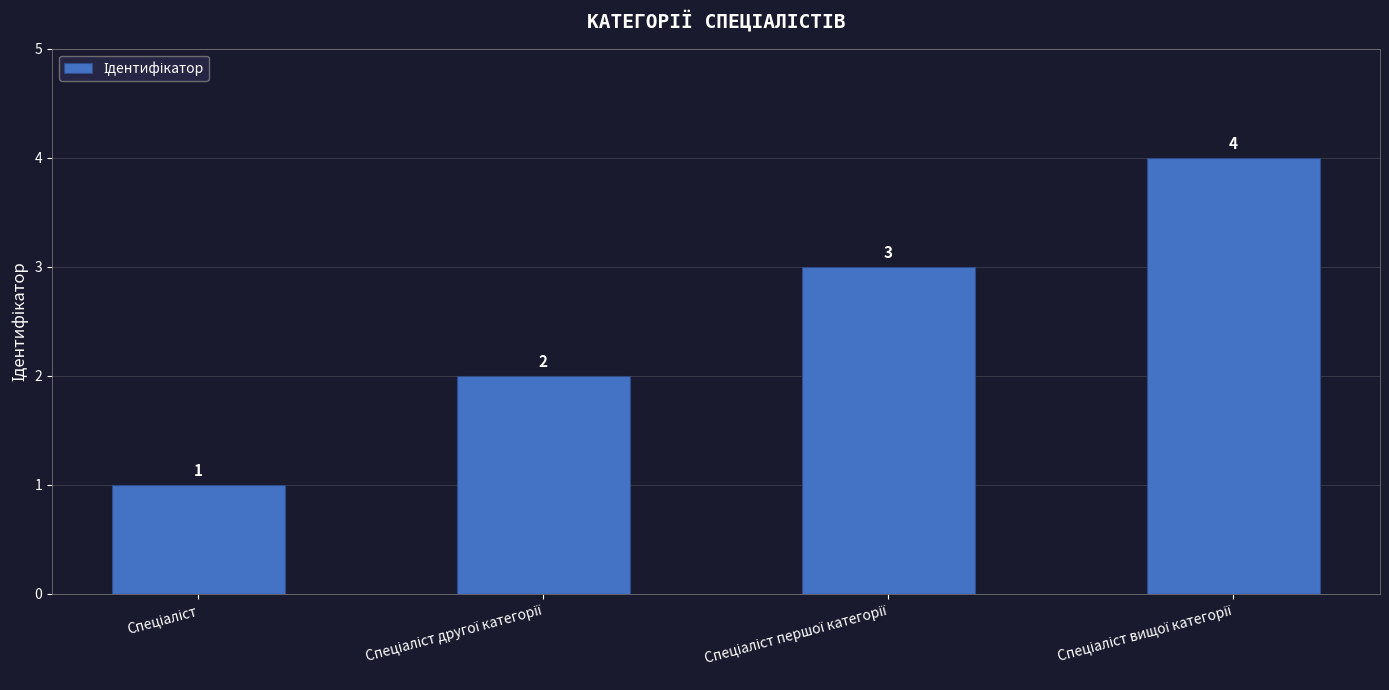

Count the values in the range 2 to 4.

3